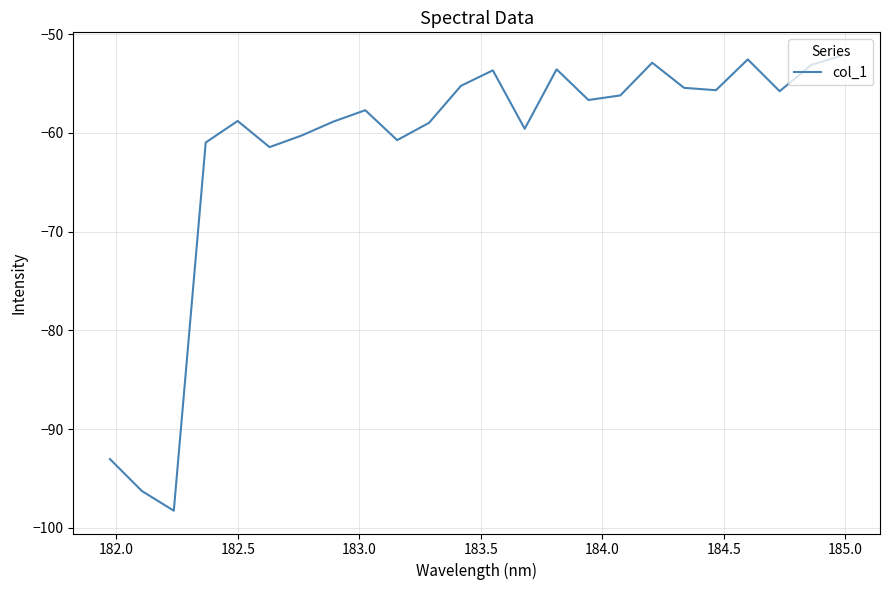

What is the difference between the maximum and minimum values?

46.2